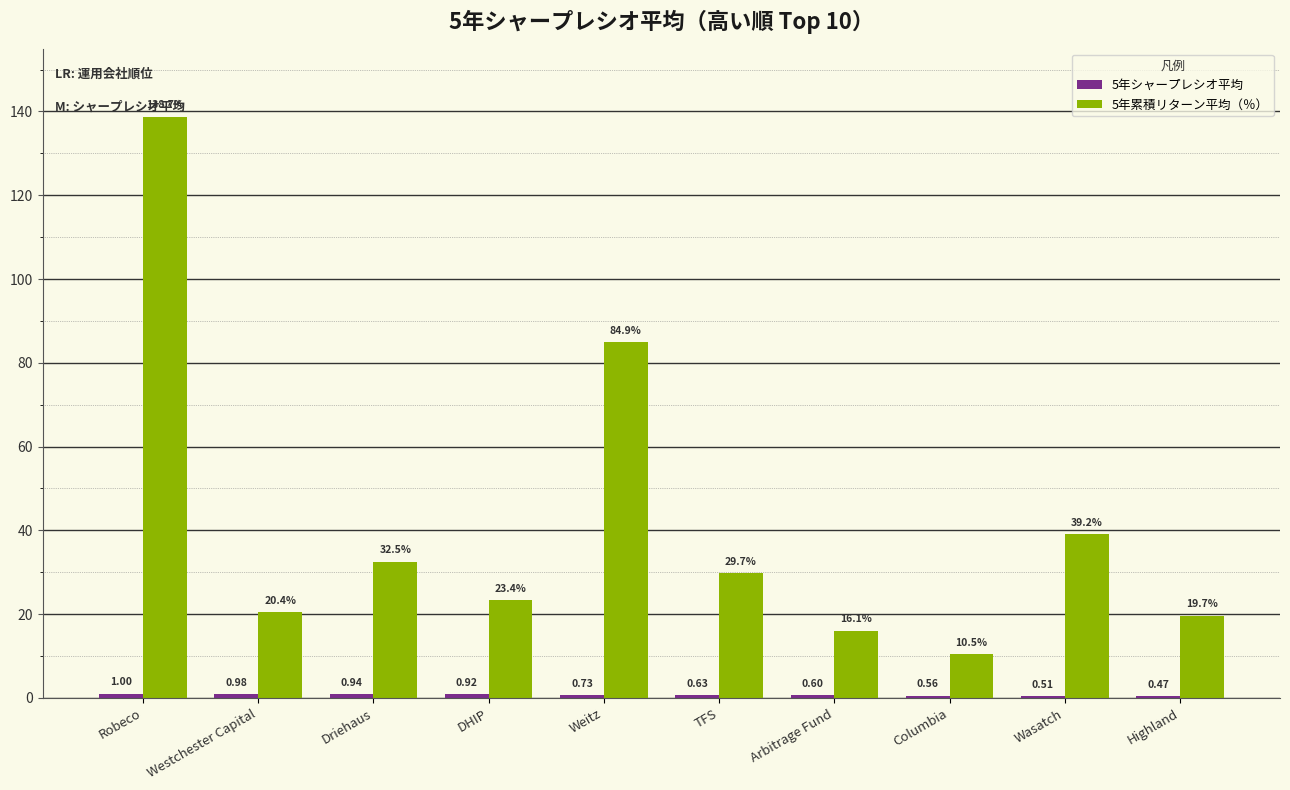

Read the 5年累積リターン平均（％） value at Arbitrage Fund.

16.1